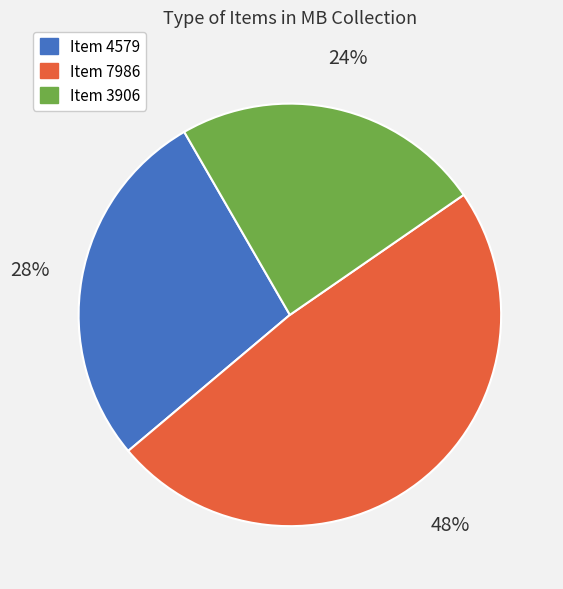

Is it true that Item 4579 is 34% of the pie?

False